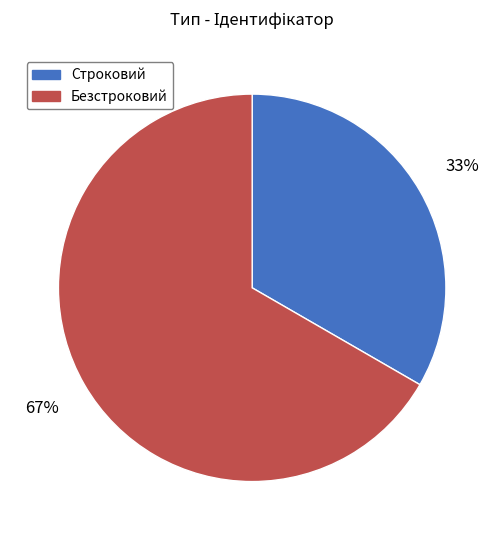

Count the number of slices in the pie.

2